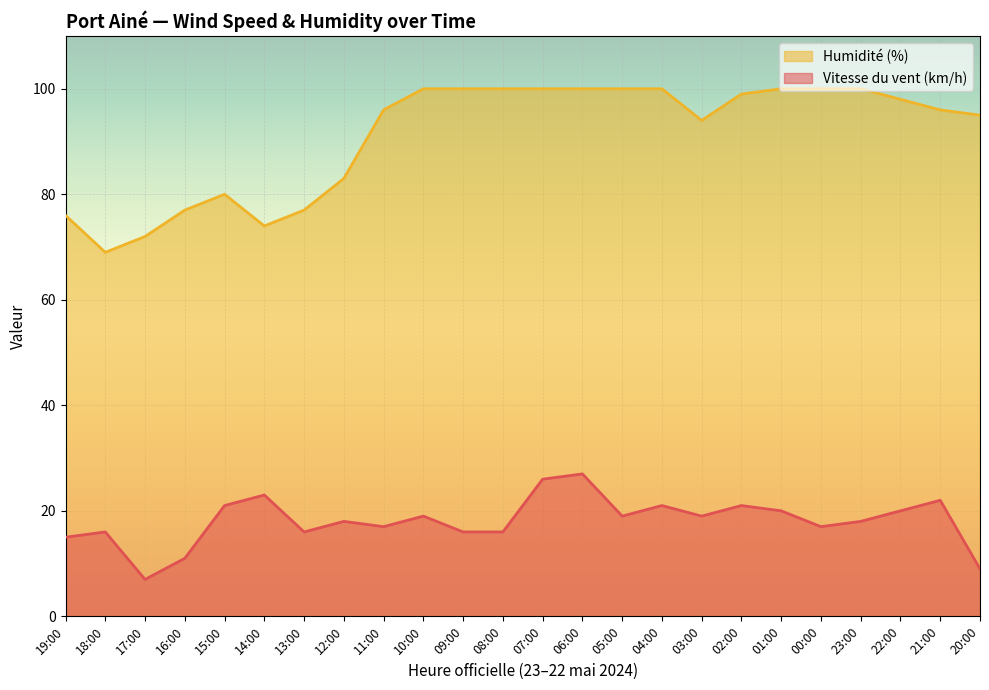

What is the sum of the Humidité (%) values at 14:00 and 22:00?

172